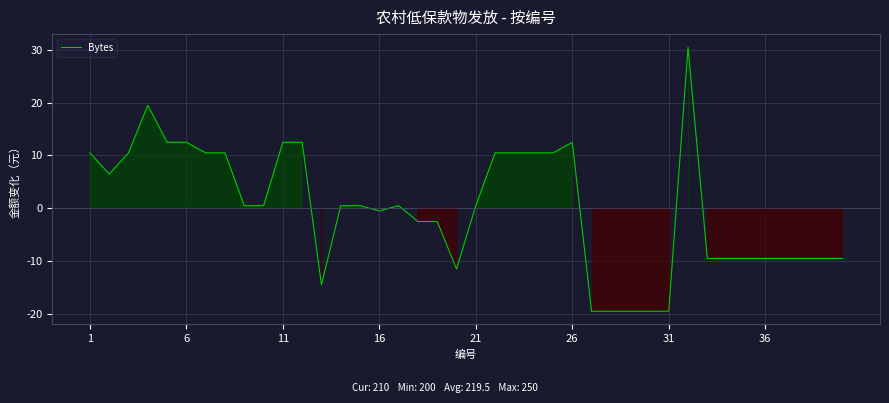

What is the difference between the maximum and minimum values?

50.0